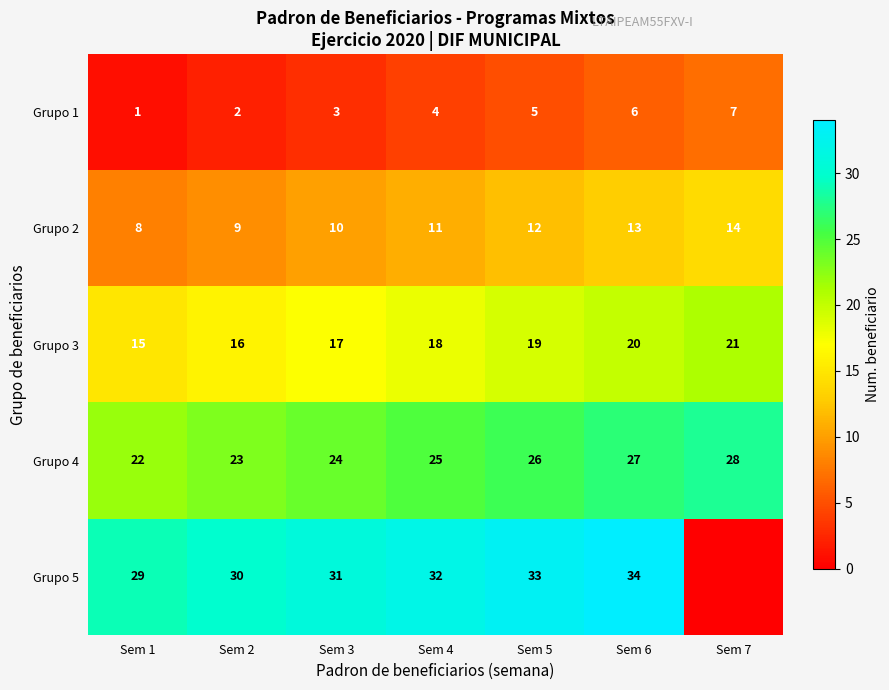

Is the value of Grupo 5 at Sem 4 greater than the value of Grupo 4 at Sem 4?

Yes